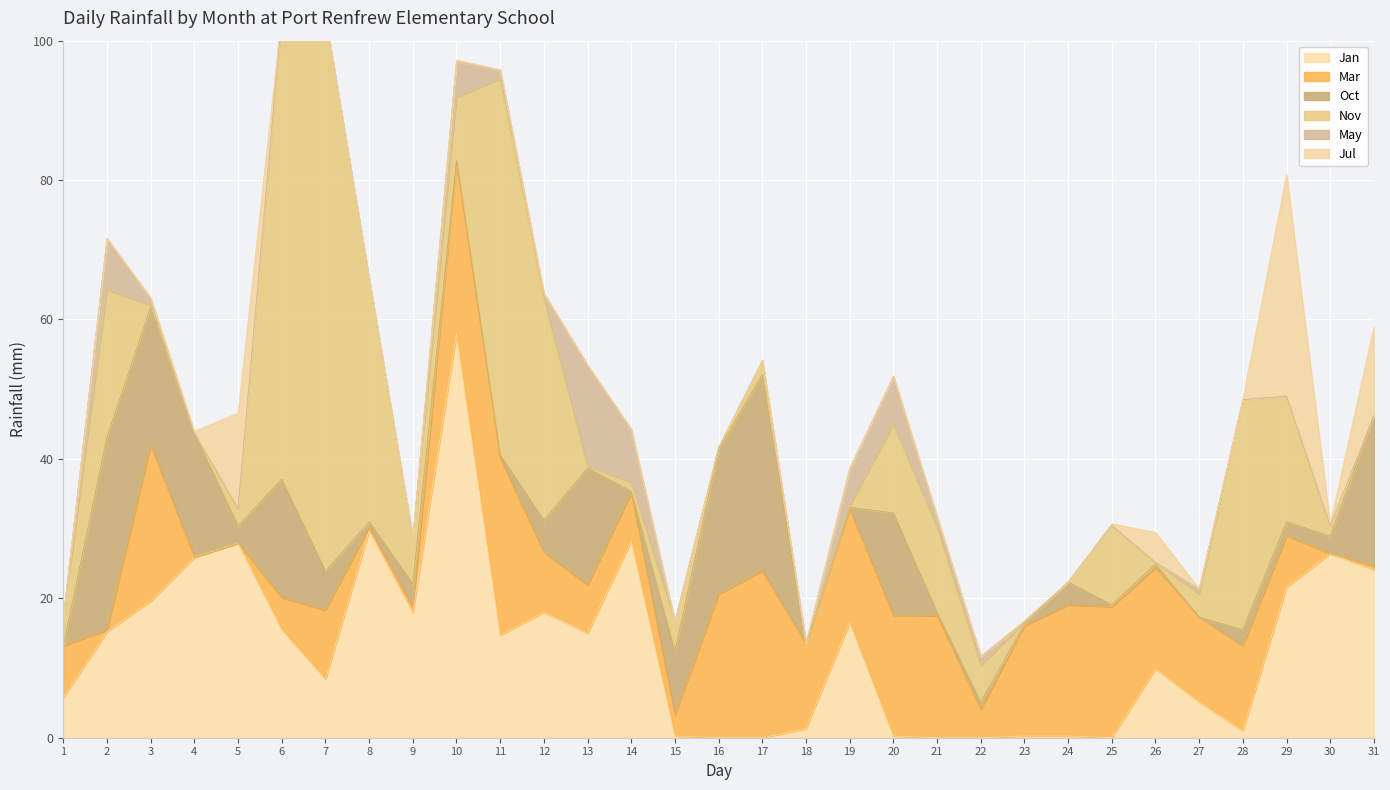

What are all the series names shown in the legend?

Jan, Mar, Oct, Nov, May, Jul